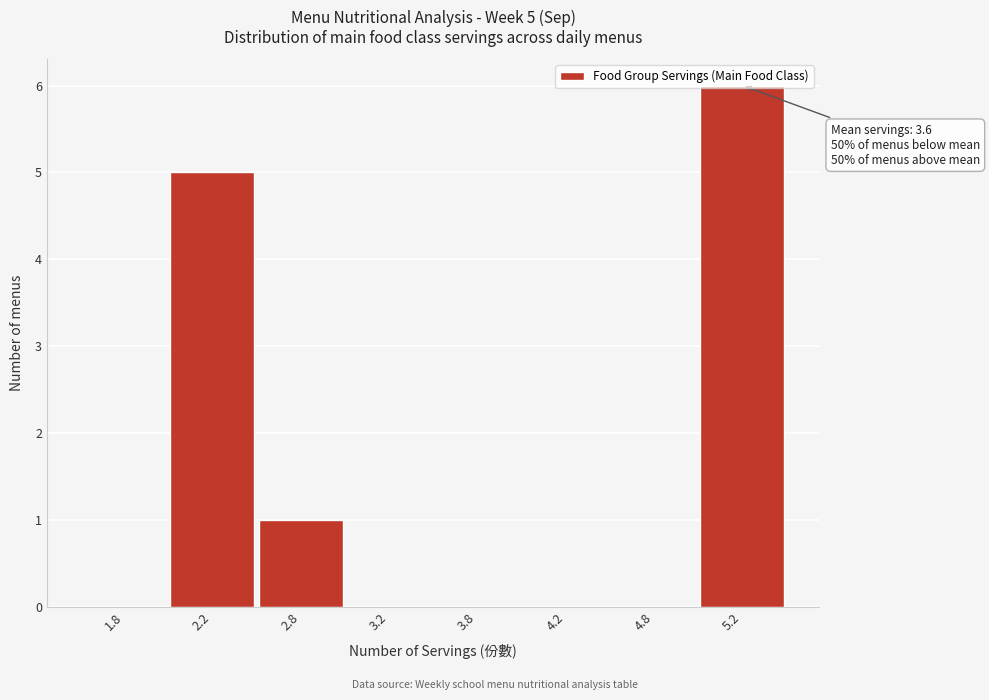

Which has a higher value, 2.2 or 4.8?

2.2